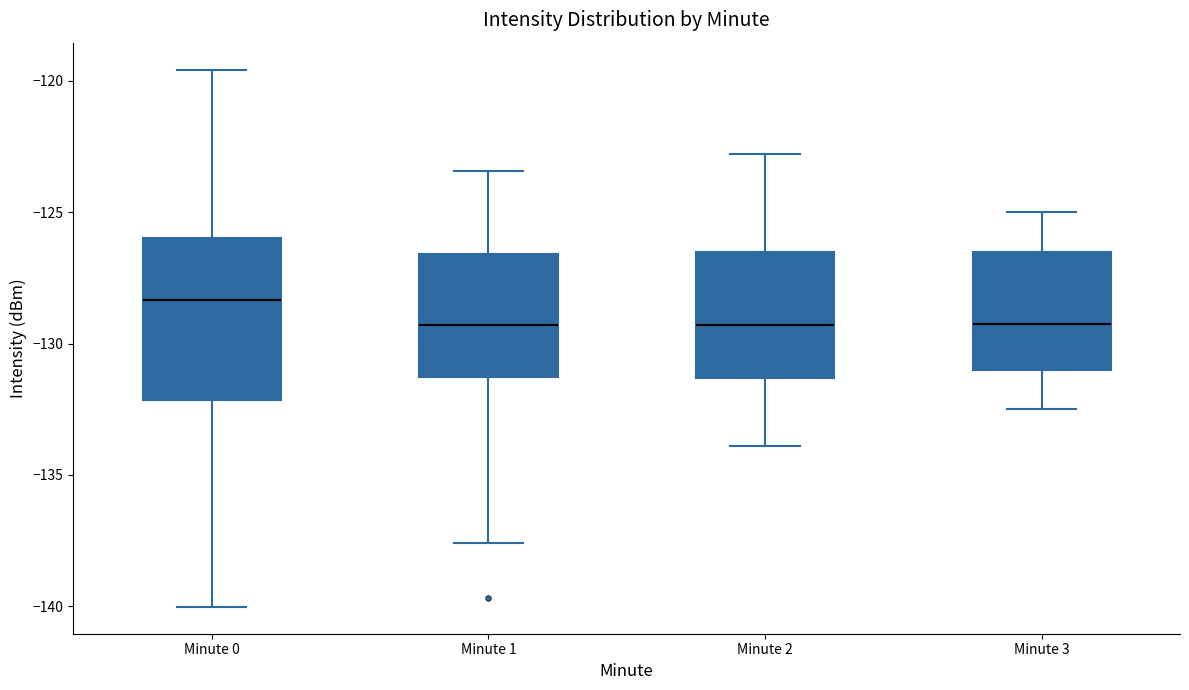

Reading left to right, transcribe this box plot: for each box, give where its median line is, the range the box spans, and where its two whiskers end, as read against the y-axis. The values are not printed on the chart, so give them approximately, as read against the axis.

Minute 0: median -128.5, box -132.0 to -126.0, whiskers -140.0 to -119.5
Minute 1: median -129.5, box -131.5 to -126.5, whiskers -137.5 to -123.5
Minute 2: median -129.5, box -131.5 to -126.5, whiskers -134.0 to -123.0
Minute 3: median -129.0, box -131.0 to -126.5, whiskers -132.5 to -125.0